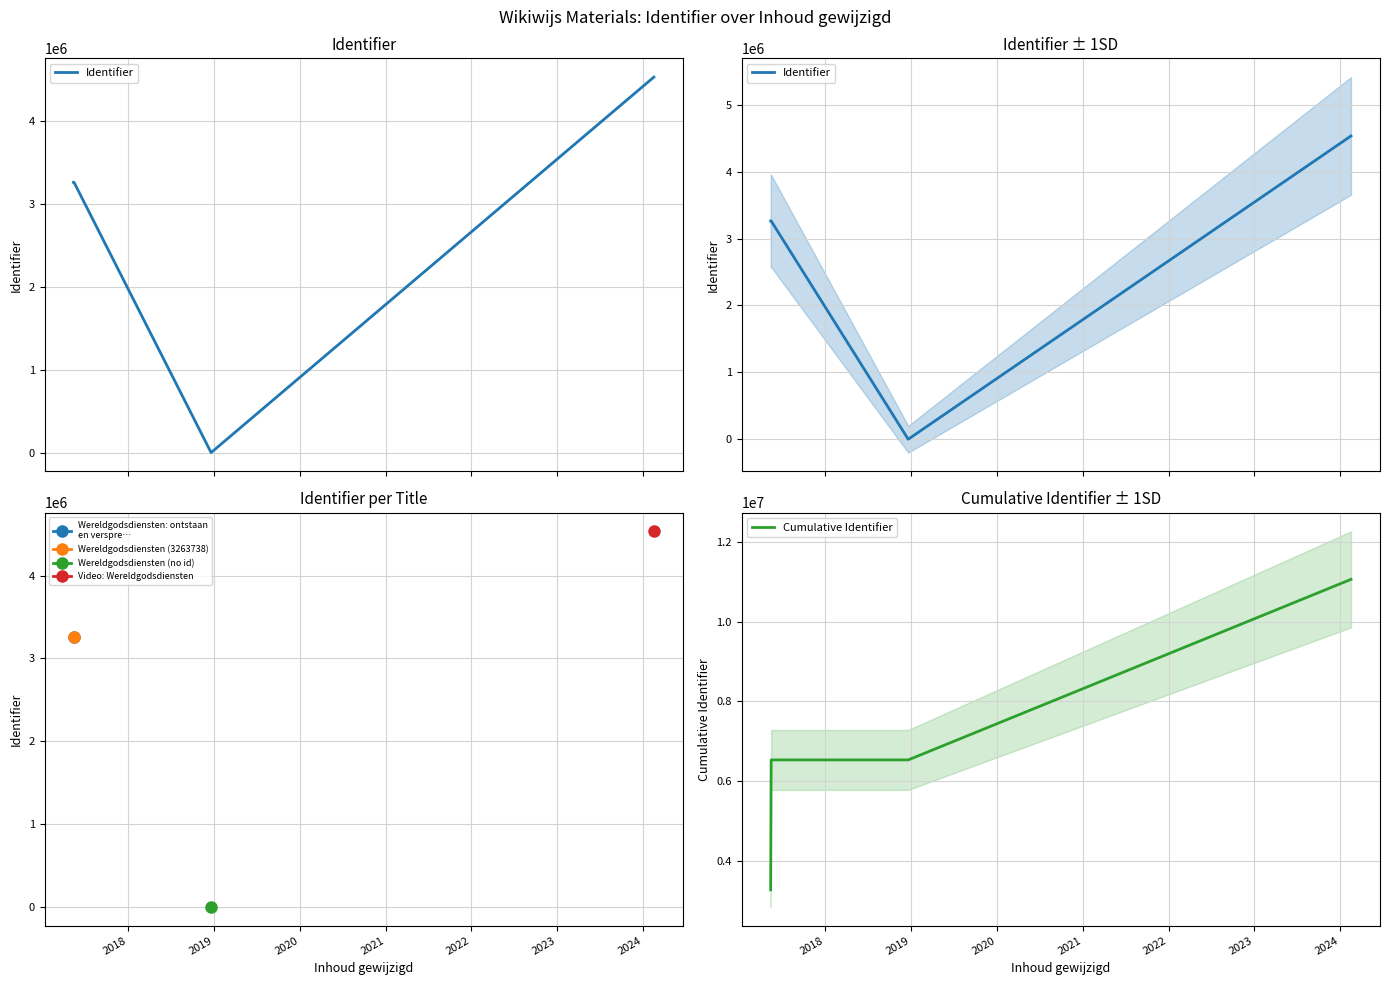

Which series has the widest spread of values?

Cumulative Identifier